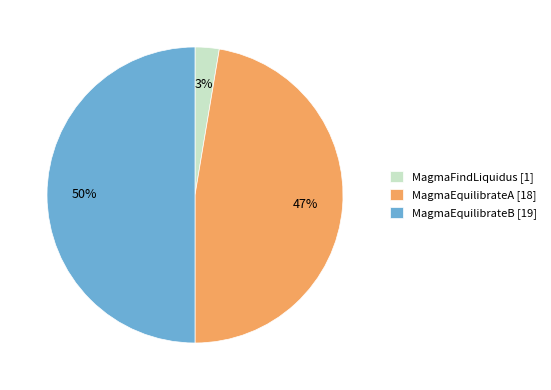

Combined, do MagmaEquilibrateB [19] and MagmaEquilibrateA [18] account for over 50%?

Yes